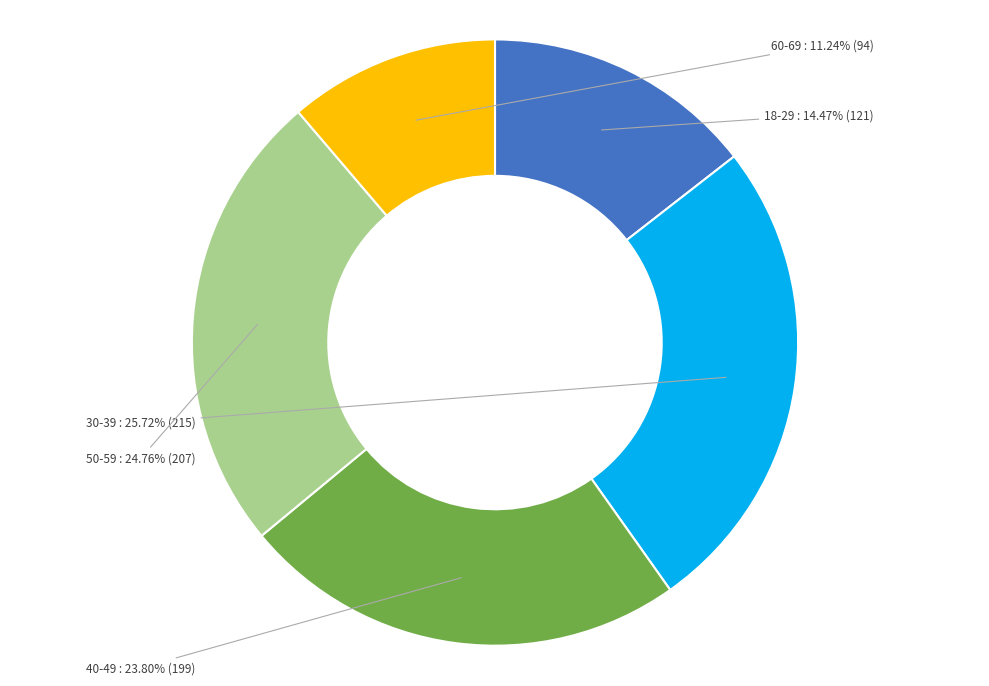

Is there a majority slice in this chart?

No